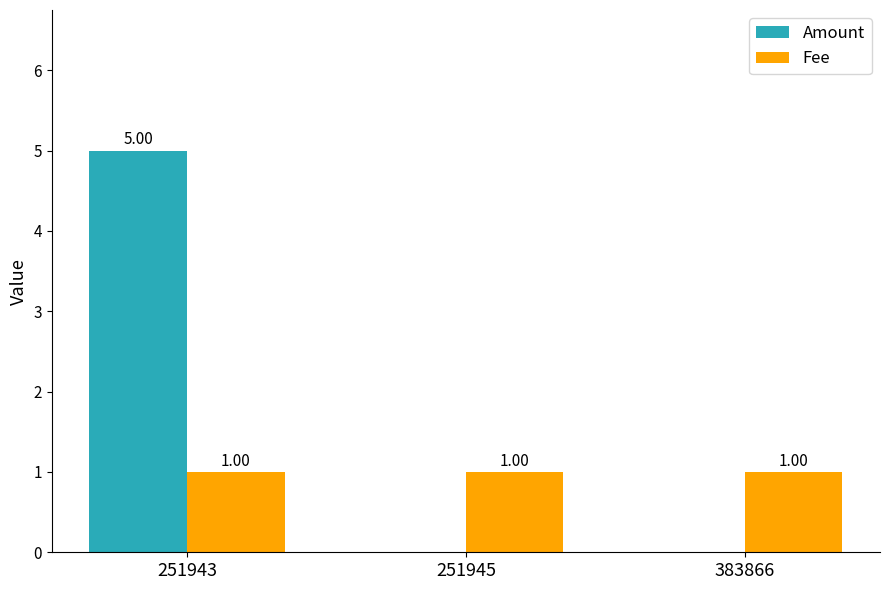

Is the value of Amount at 251943 greater than the value of Fee at 251943?

Yes